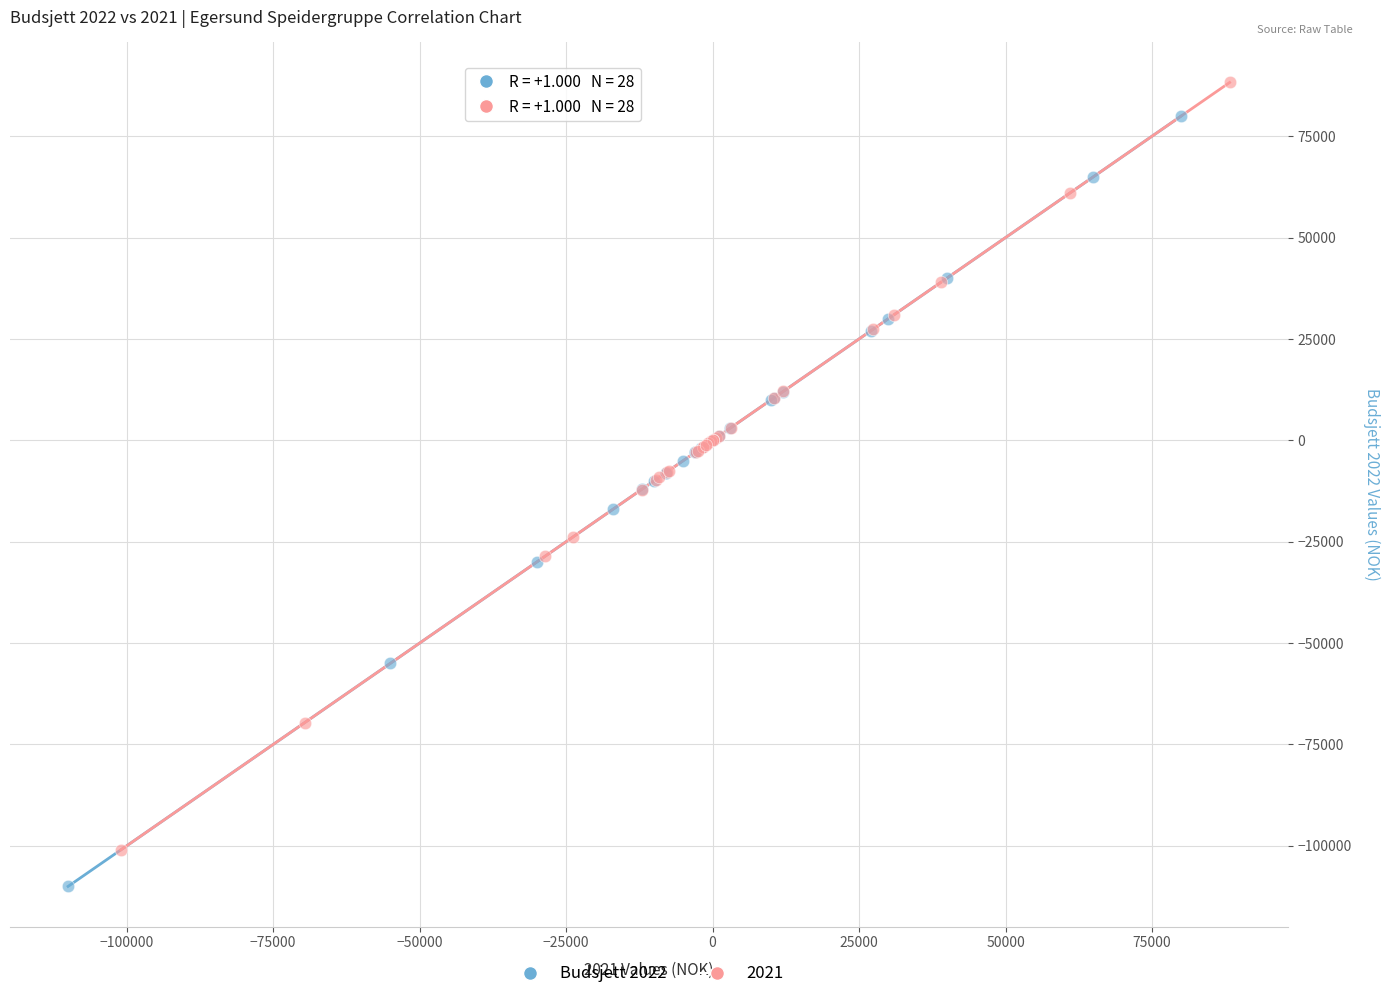

Which series has the largest Y range (max minus min)?

Budsjett 2022